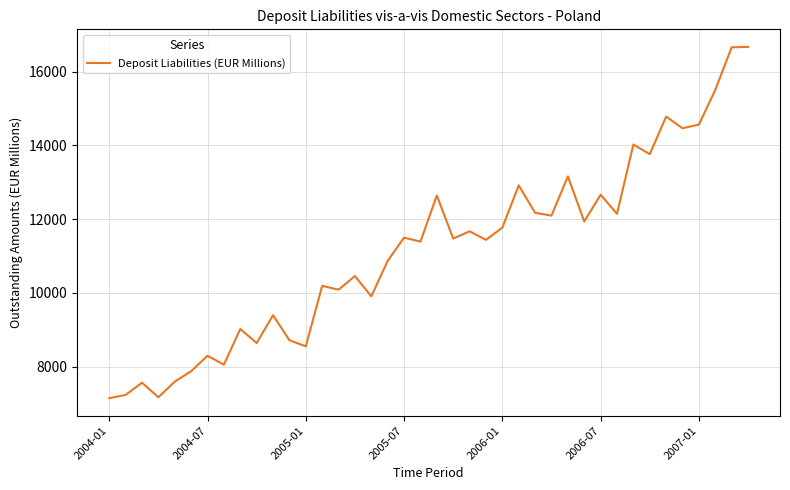

What is the maximum value shown in the chart?

16669.4